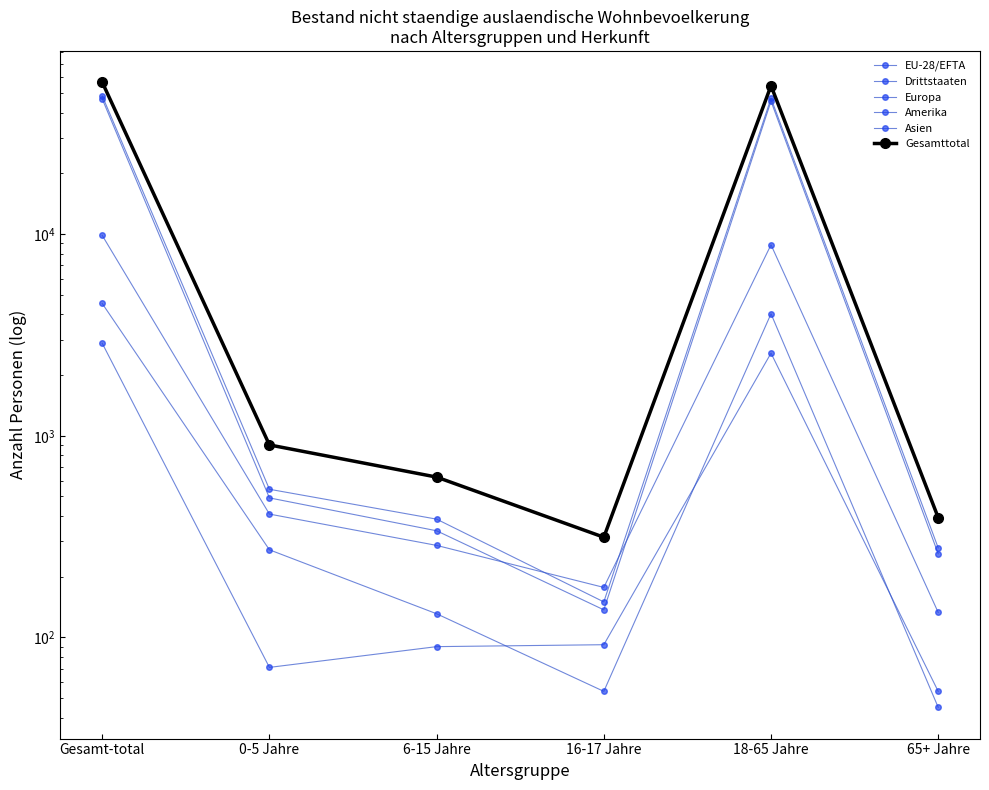

Reading left to right, extract all data points from this chart.

EU-28/EFTA: 46874	492	338	137	45647	260
Drittstaaten: 9862	409	286	177	8857	133
Europa: 48554	543	386	150	47197	278
Amerika: 2876	71	90	92	2569	54
Asien: 4531	272	131	54	4029	45
Gesamttotal: 56736	901	624	314	54504	393